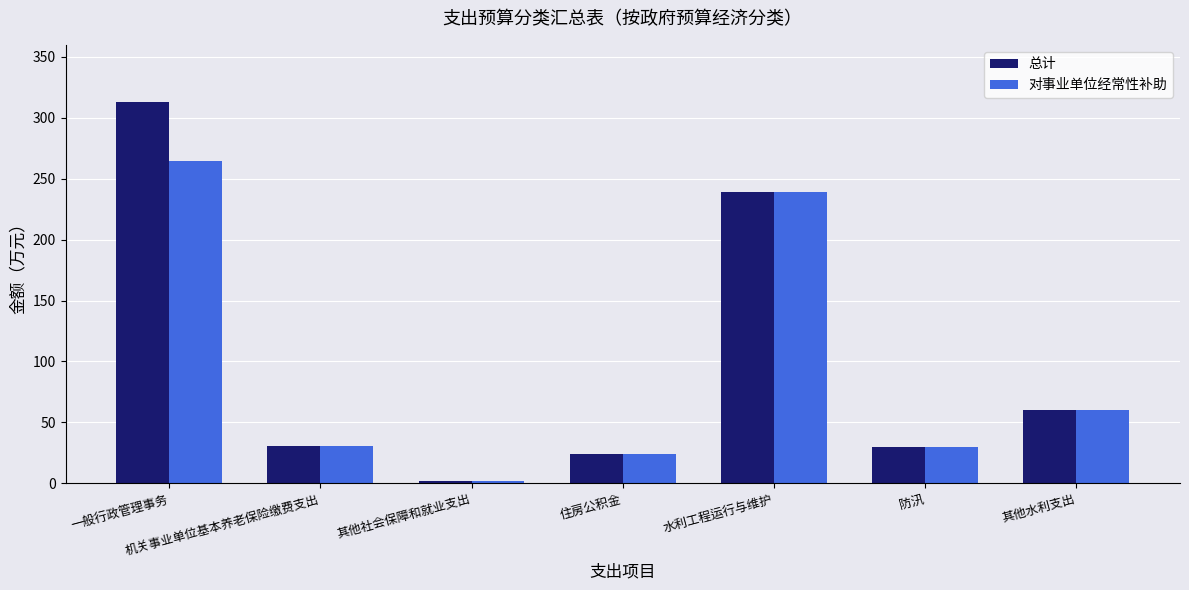

Which series has the widest spread of values?

总计